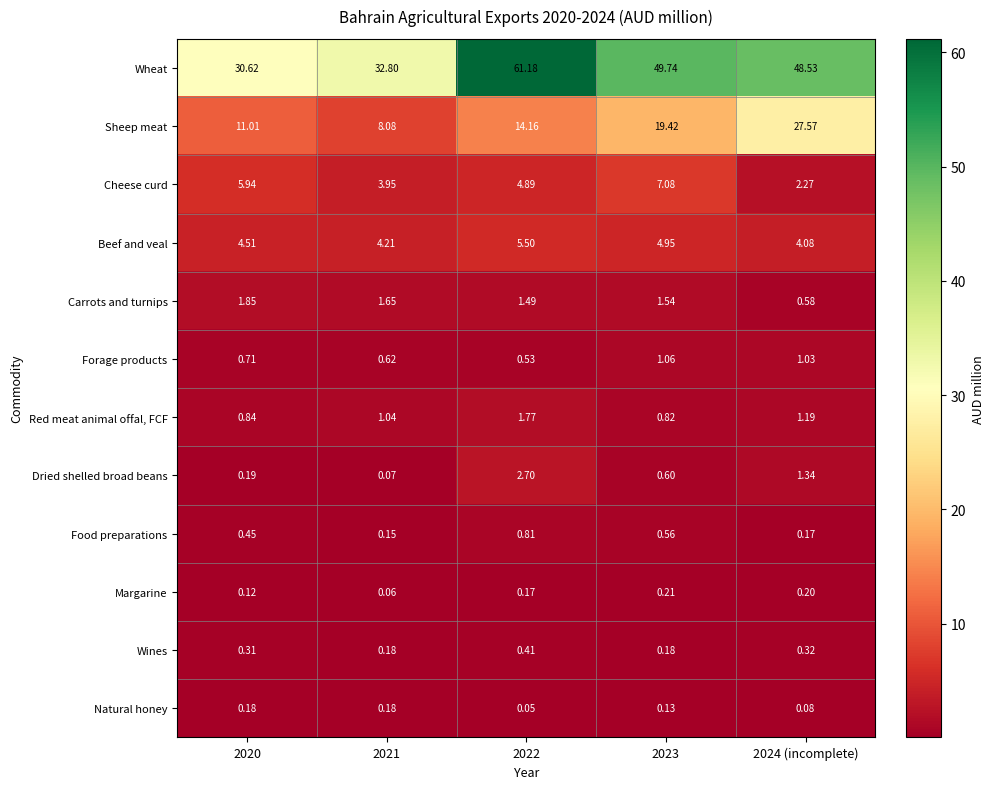

Which label corresponds to the smallest value in the chart?

2022